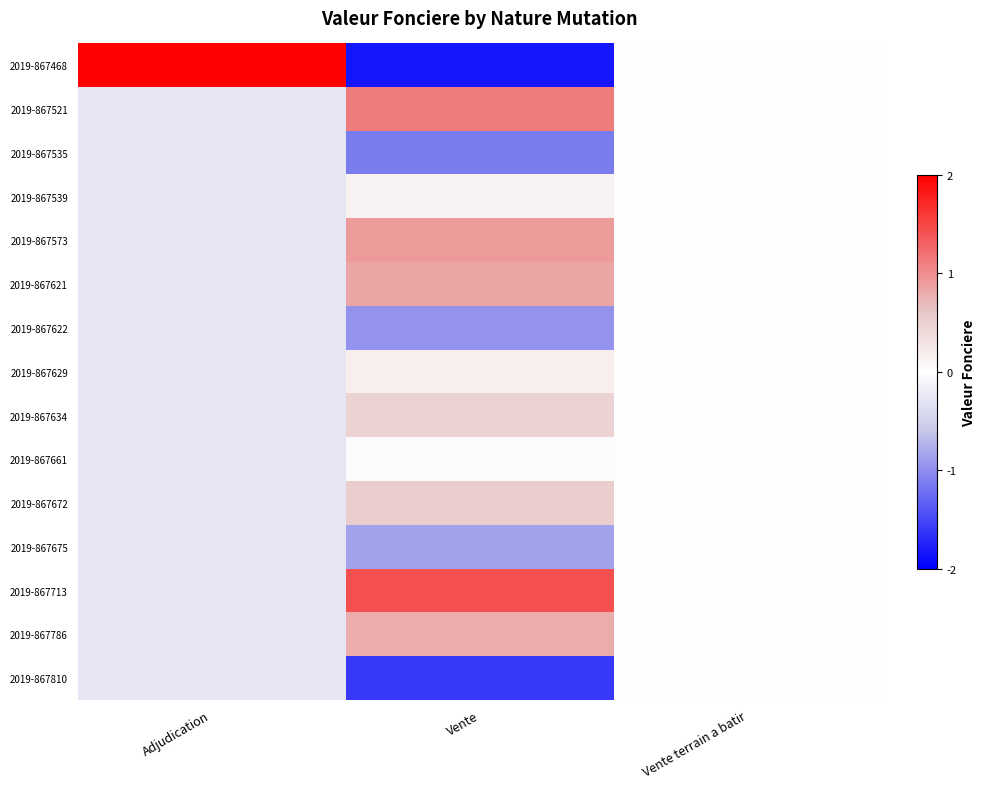

List the series in order of their peak value, lowest first.

2019-867535, 2019-867622, 2019-867661, 2019-867675, 2019-867810, 2019-867539, 2019-867629, 2019-867634, 2019-867672, 2019-867786, 2019-867621, 2019-867573, 2019-867521, 2019-867713, 2019-867468